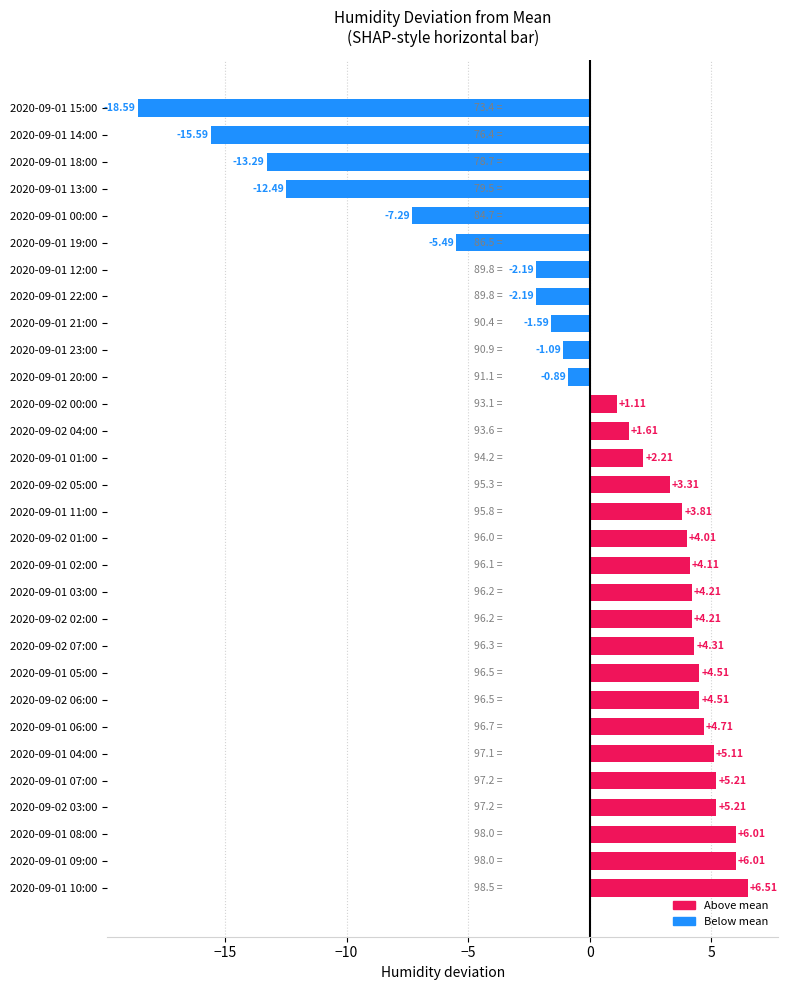

What is the difference between the maximum and minimum values?

25.1